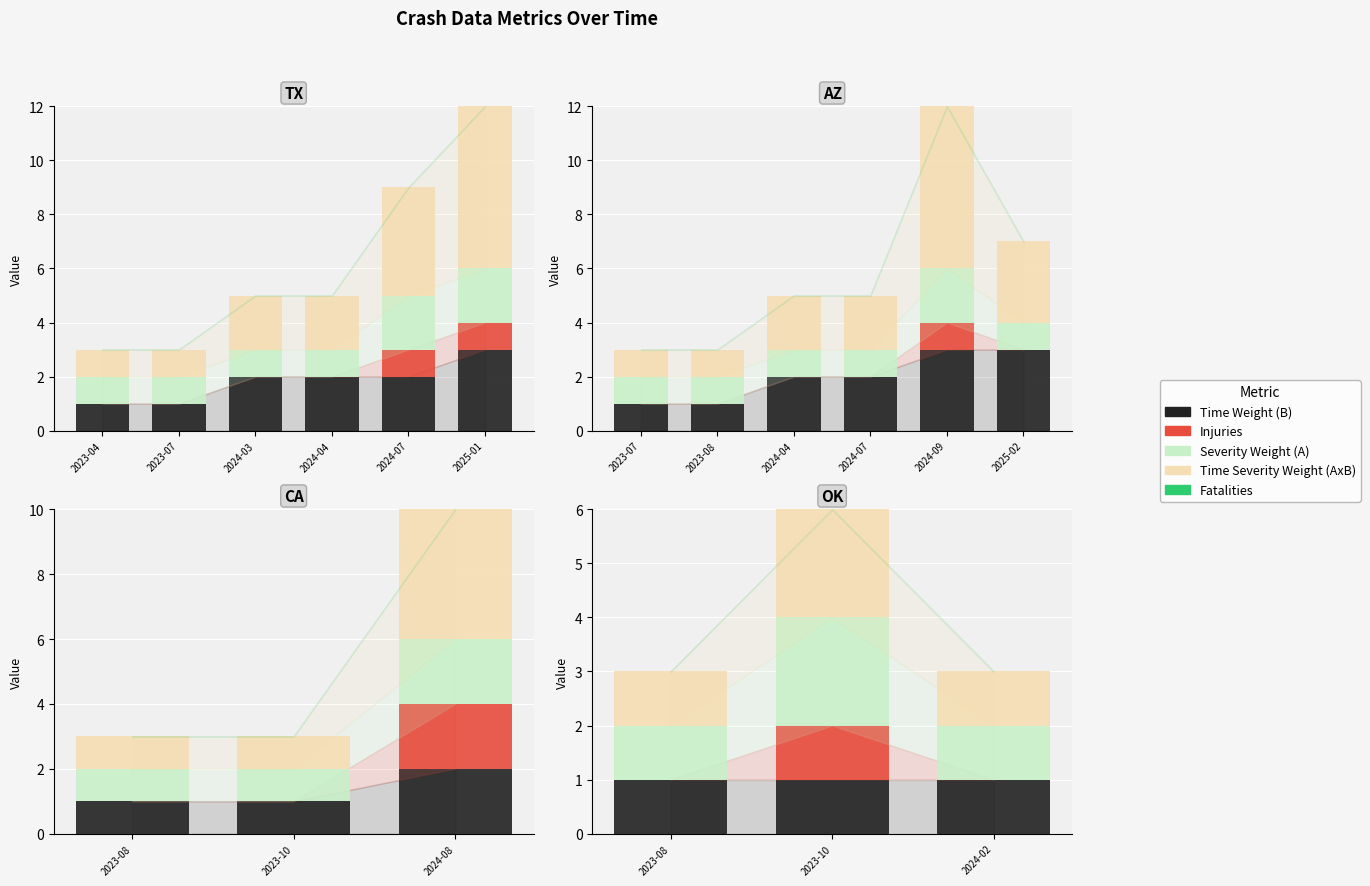

Rank the series at 2023-10 from highest to lowest value.

Severity Weight (A), Time Severity Weight (AxB), Time Weight (B), Injuries, Fatalities